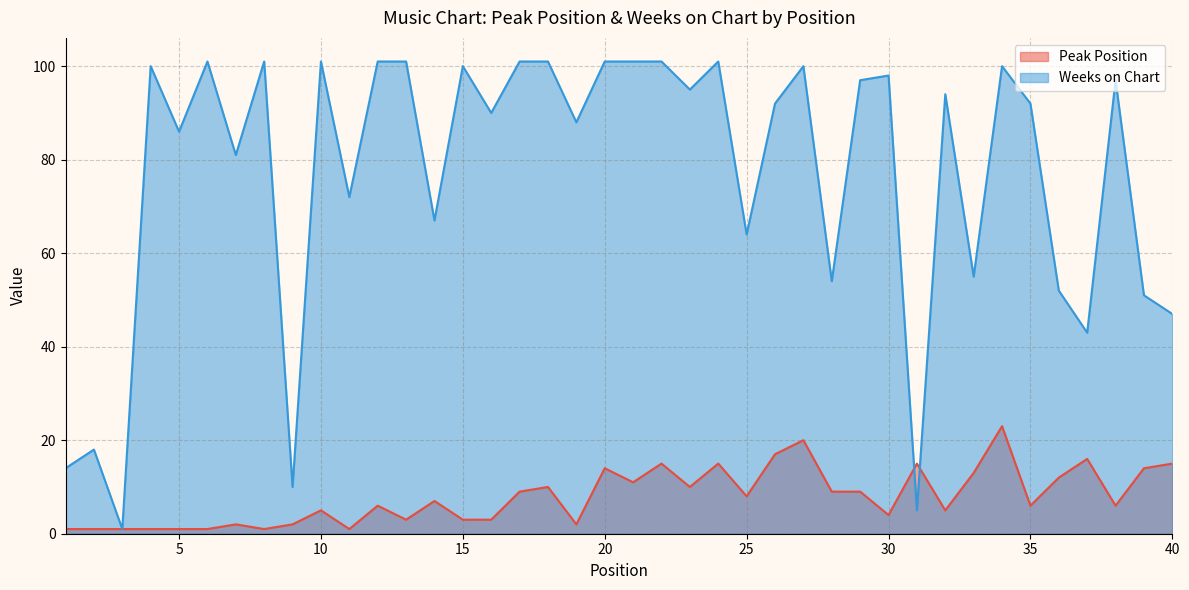

At which category is the sum across all series the highest?

34